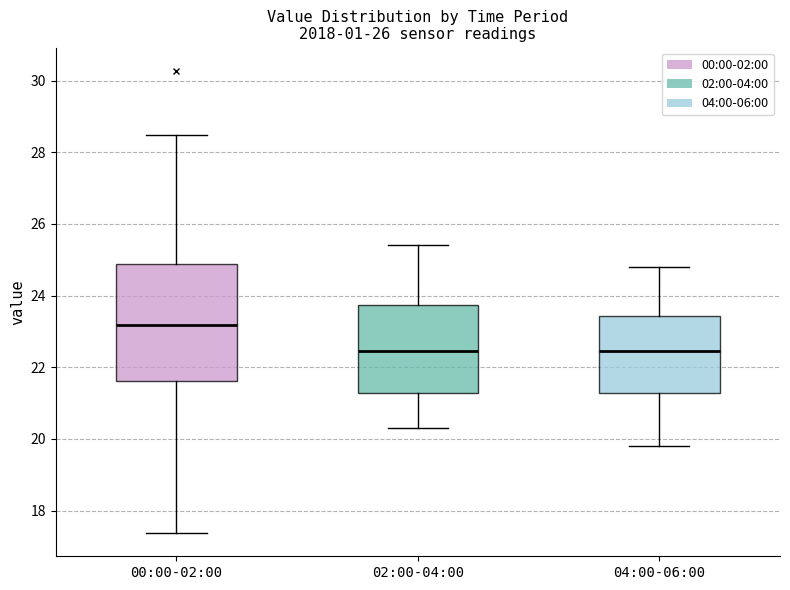

Reading left to right, read every box against the y-axis: the position of its median line, the range the box covers, and the ends of its whiskers. The values are not printed on the chart, so give them approximately, as read against the axis.

00:00-02:00: median 23.2, box 21.6 to 24.8, whiskers 17.4 to 28.4
02:00-04:00: median 22.4, box 21.2 to 23.8, whiskers 20.4 to 25.4
04:00-06:00: median 22.4, box 21.2 to 23.4, whiskers 19.8 to 24.8